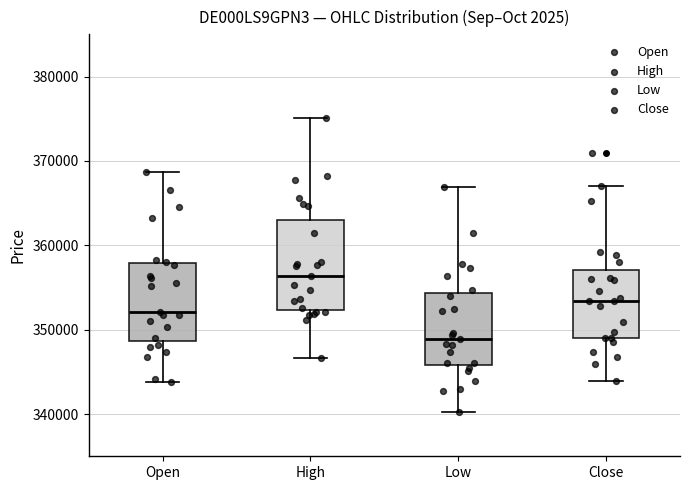

Which box's median line is the lowest?

Low